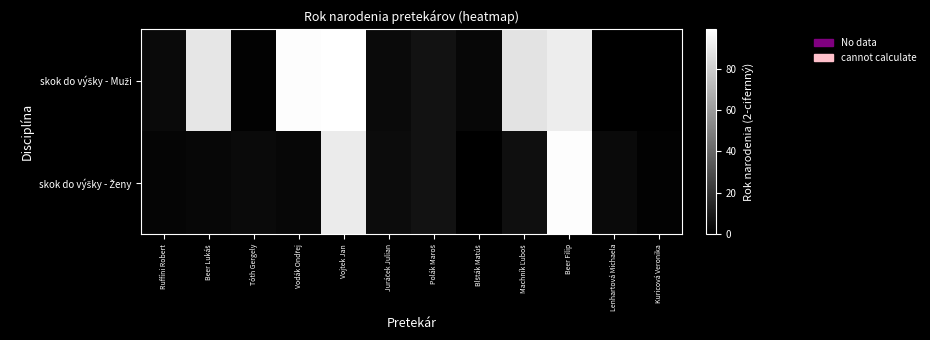

What is the maximum value shown in the chart?

99.0